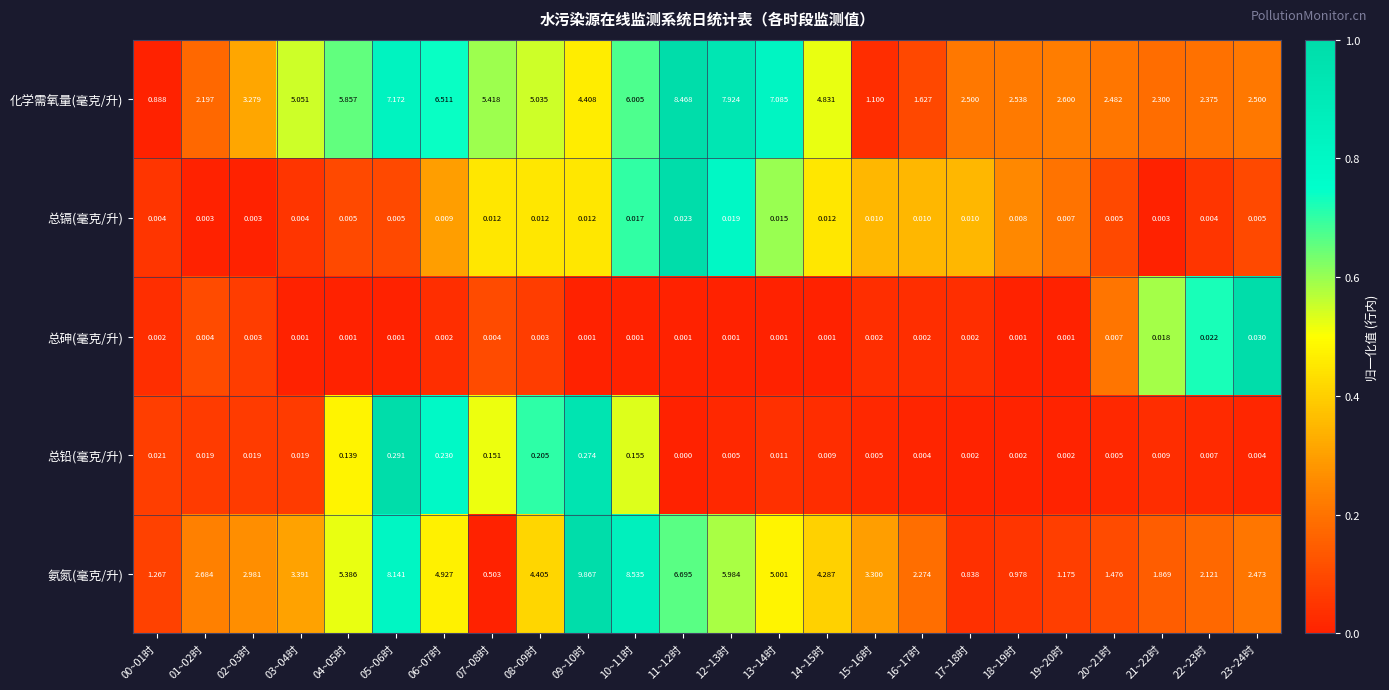

Which series has the largest total across all categories?

化学需氧量(毫克/升)